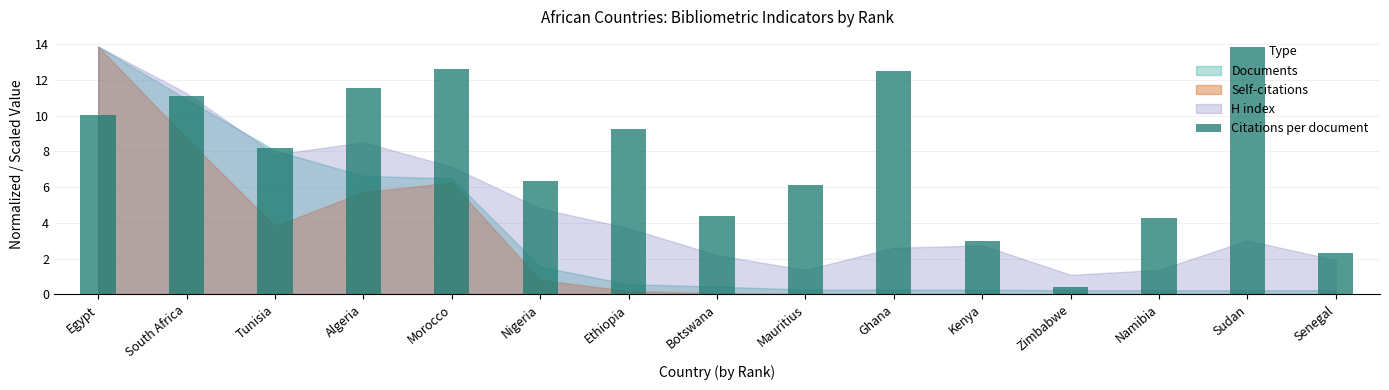

What is the label of the 8th bar from the right?

Botswana